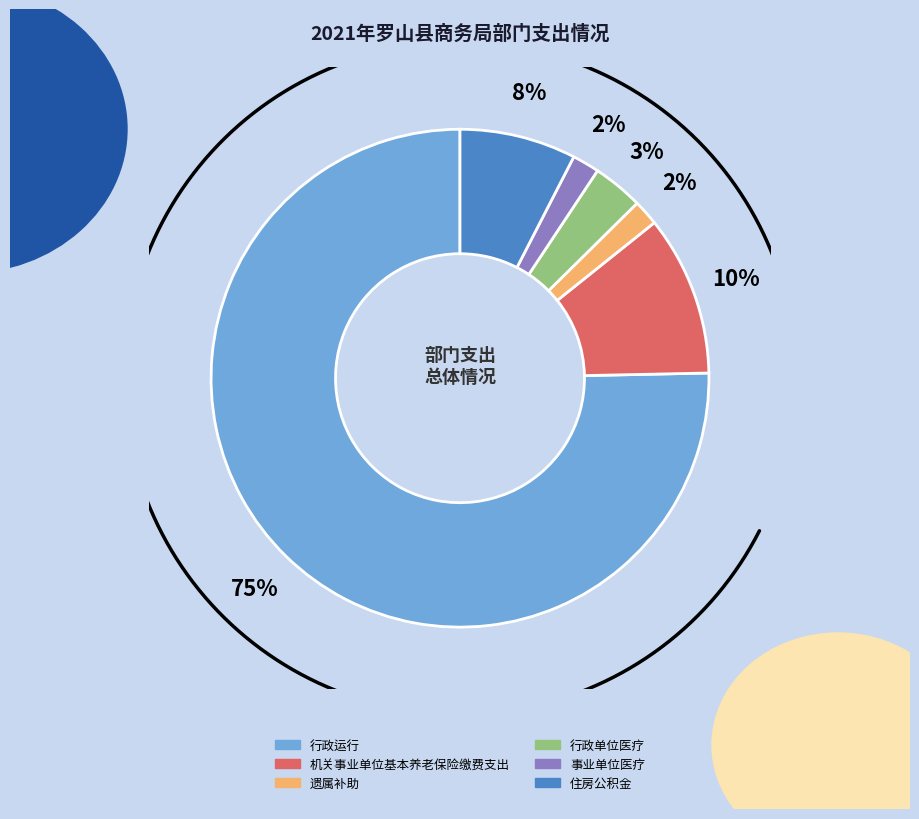

Which category has the smallest portion of the pie?

遗属补助